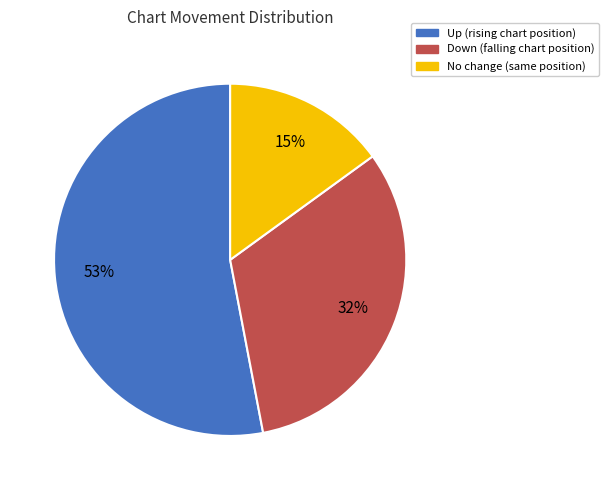

Is there a majority slice in this chart?

Yes